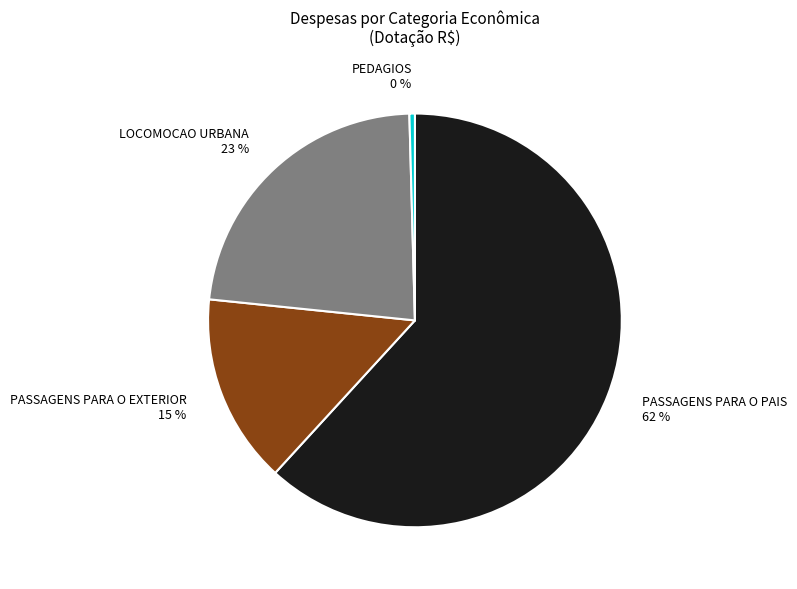

Which category has the smallest portion of the pie?

PEDAGIOS